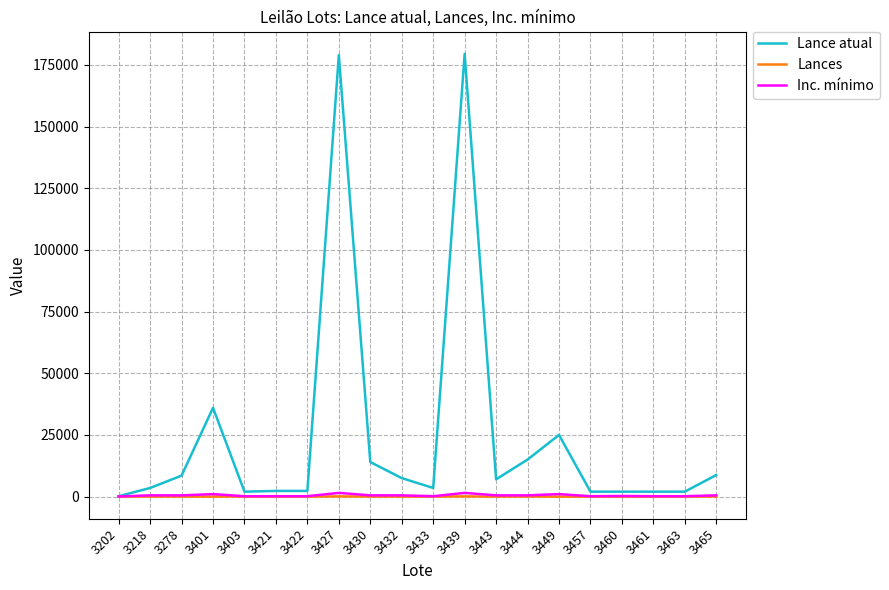

The value of Lances at 3457 is 0. True or false?

True